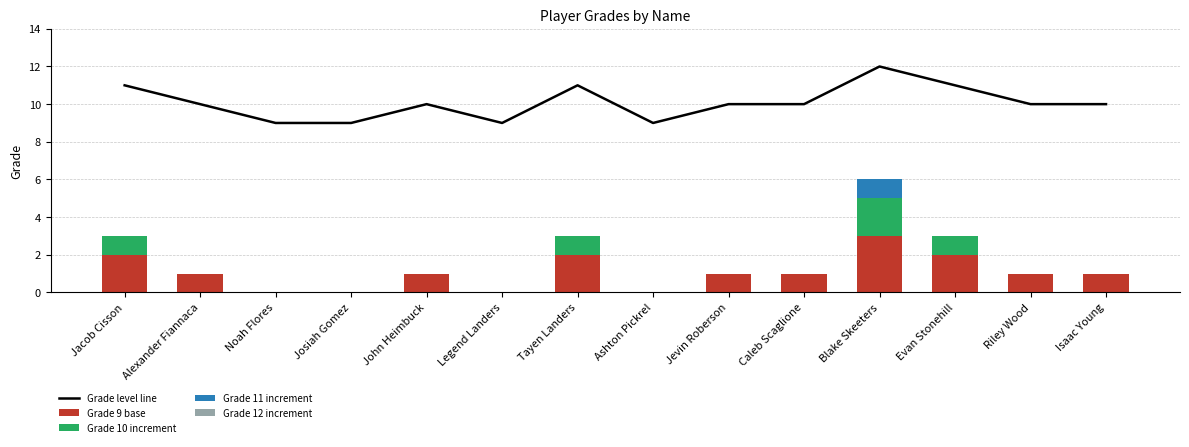

Where does the Grade 9 base series first go above 1?

Jacob Cisson